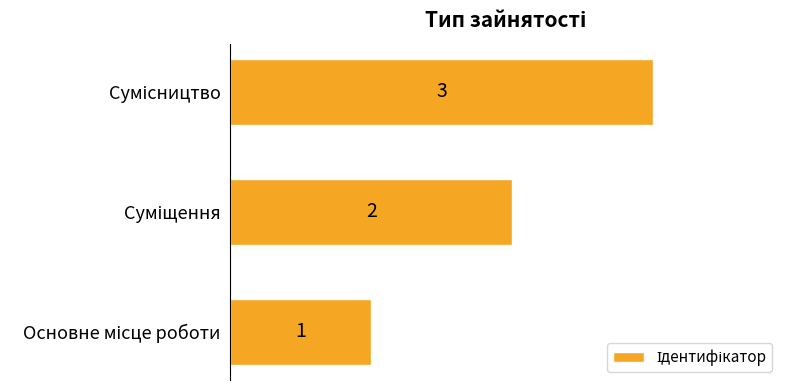

Are the bars horizontal?

Yes